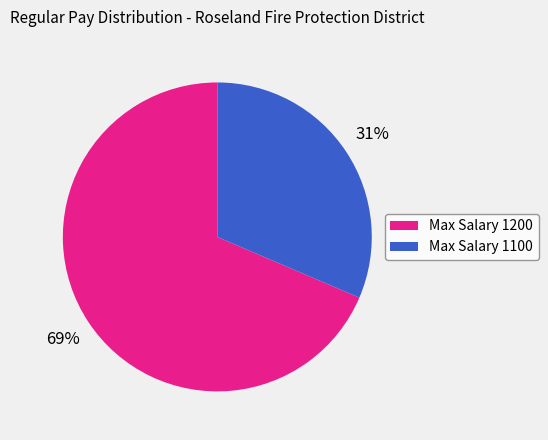

What is the largest slice in the pie chart?

Max Salary 1200